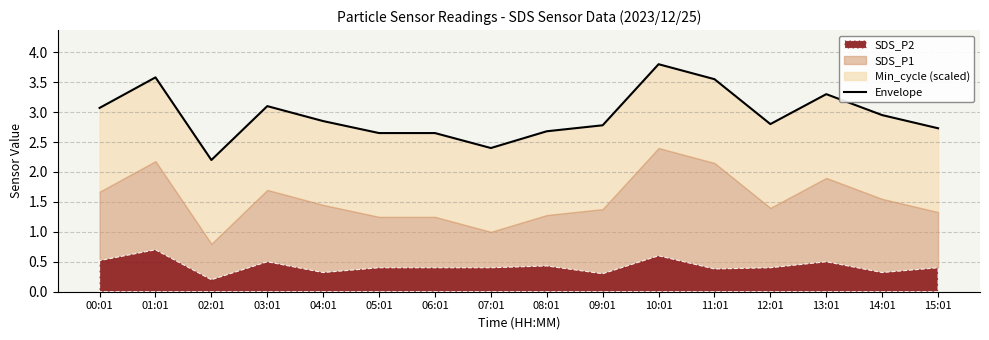

Reading left to right, transcribe all the data shown in this chart.

3.1	3.6	2.2	3.1	2.8	2.6	2.6	2.4	2.7	2.8	3.8	3.5	2.8	3.3	3.0	2.7